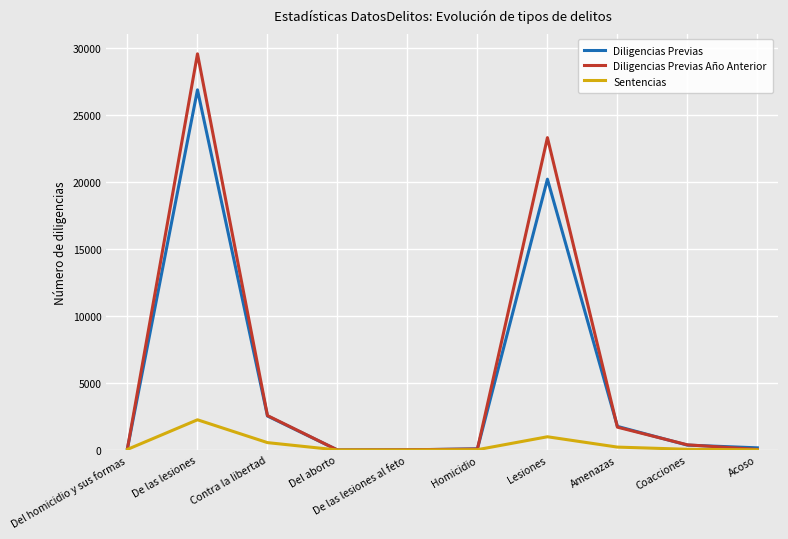

What is the minimum value for Diligencias Previas Año Anterior?

3